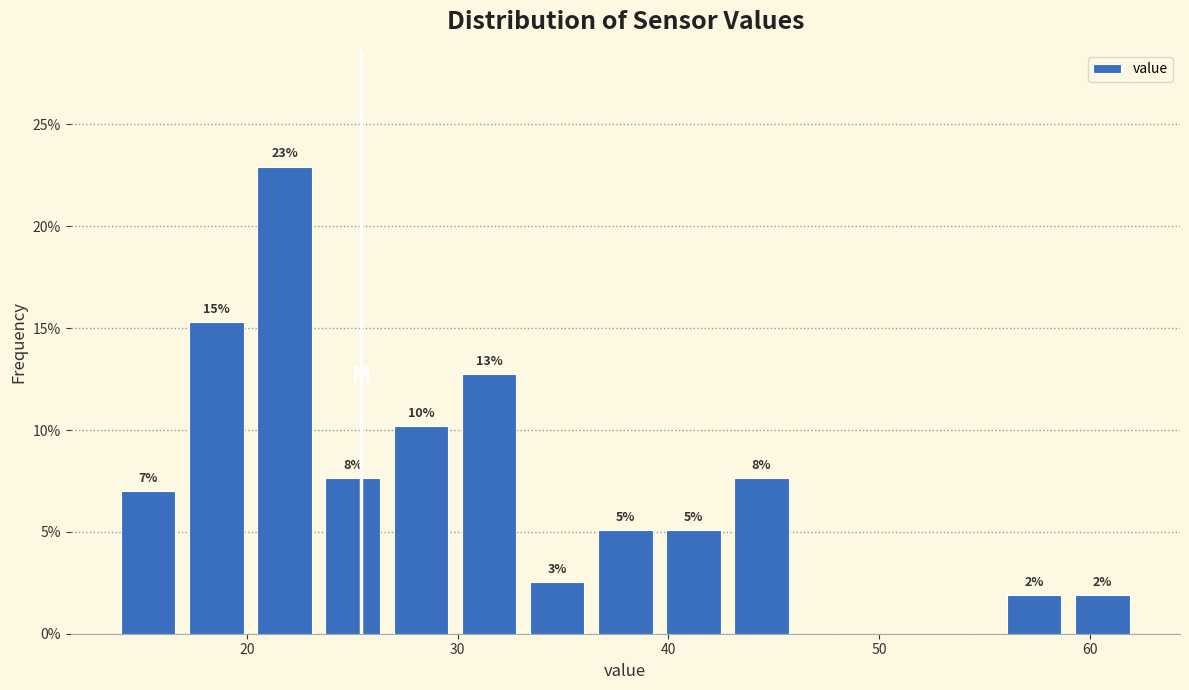

Around what value on the x-axis is the tallest bar? Give the approximate position of its centre, as read against the axis.

22